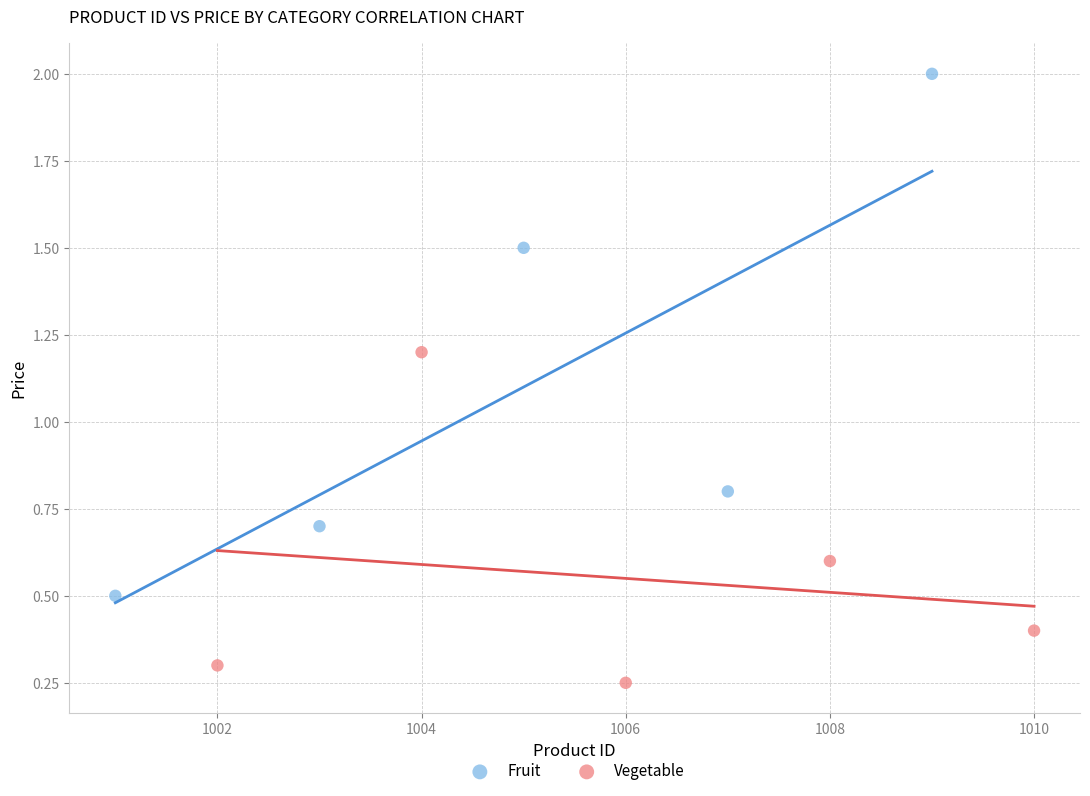

Which series has the widest spread of Y values?

Fruit